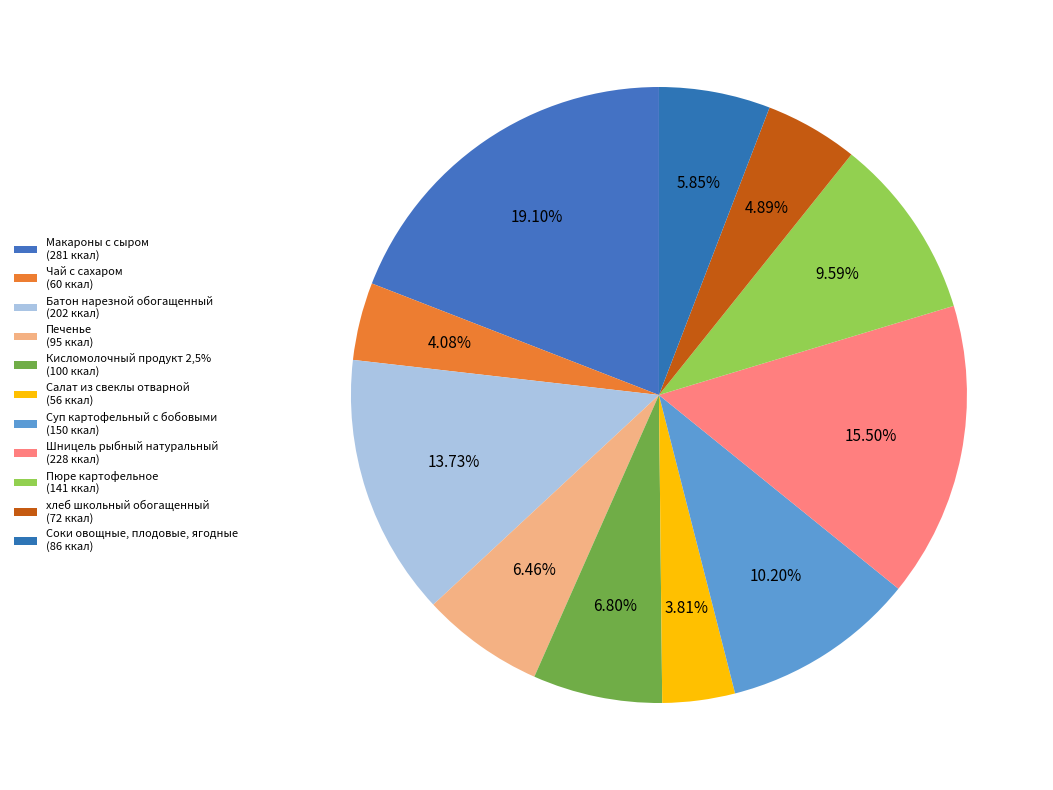

Does Печенье represent more than half of the total?

No